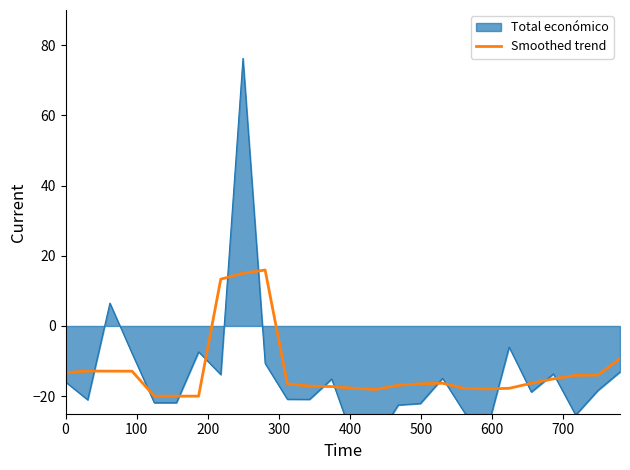

Count the number of categories in the chart.

26